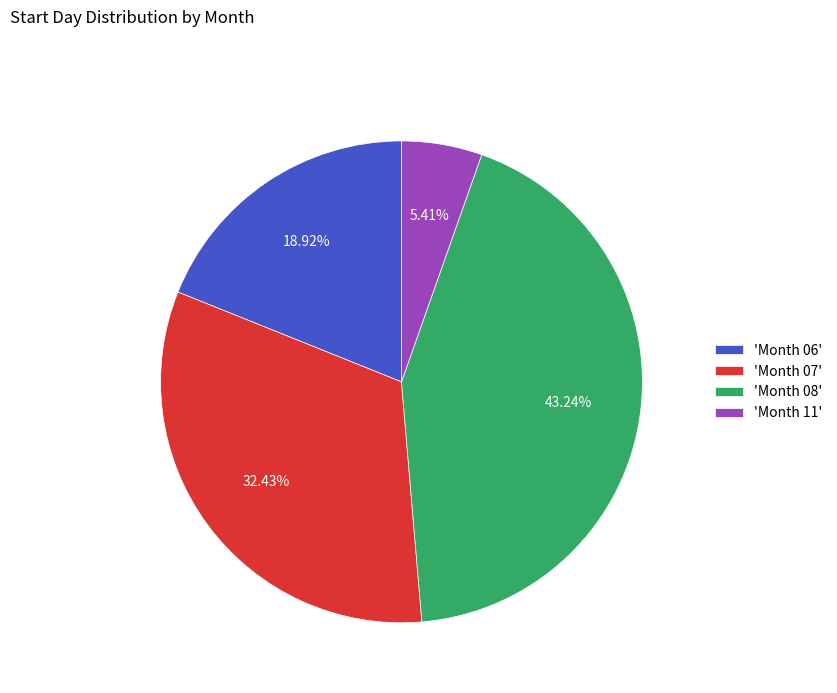

Approximately how many times larger is the value at 'Month 06' compared to 'Month 11'?

3.5